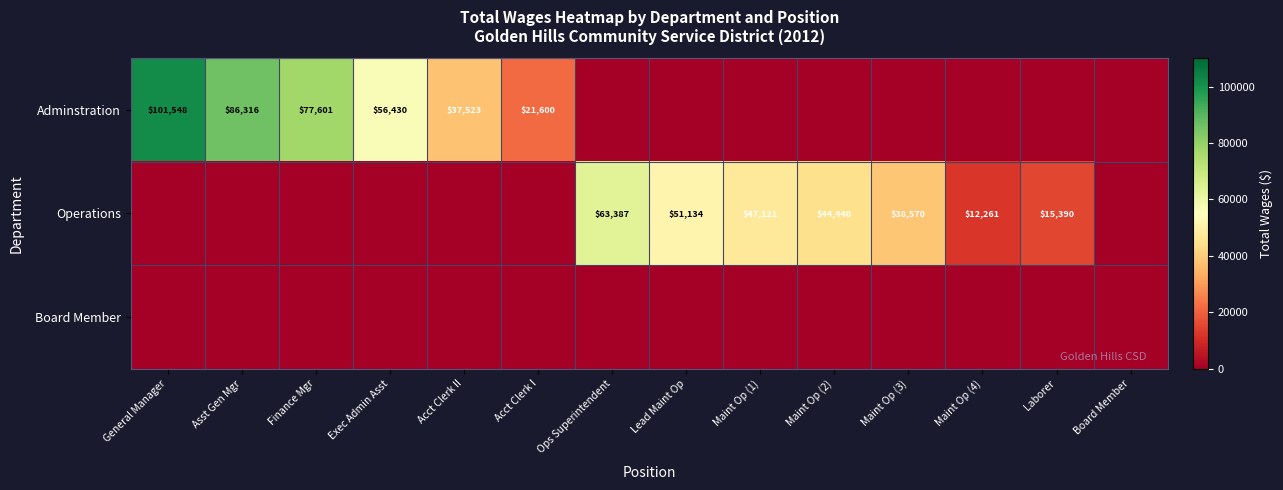

The Adminstration series shows 35190 at Finance Mgr. True or false?

False